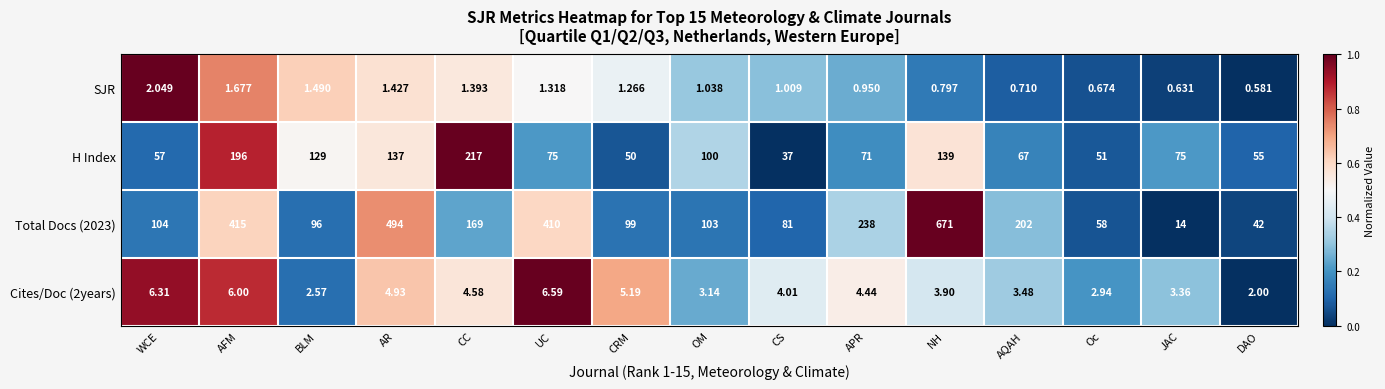

Where is H Index nearest to the value 127?

BLM